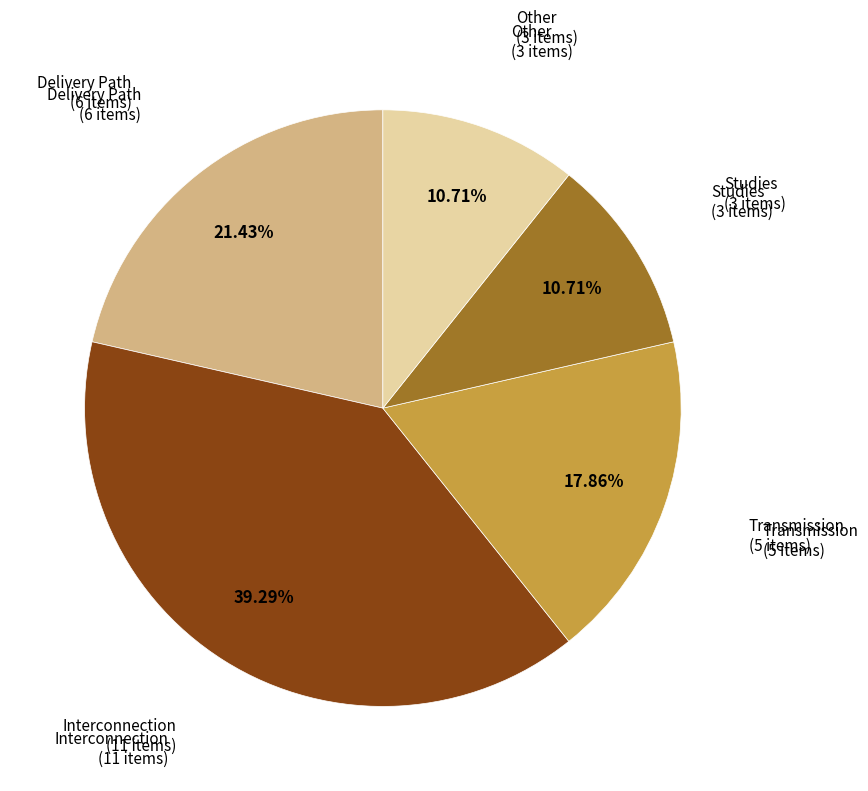

Is there a majority slice in this chart?

No